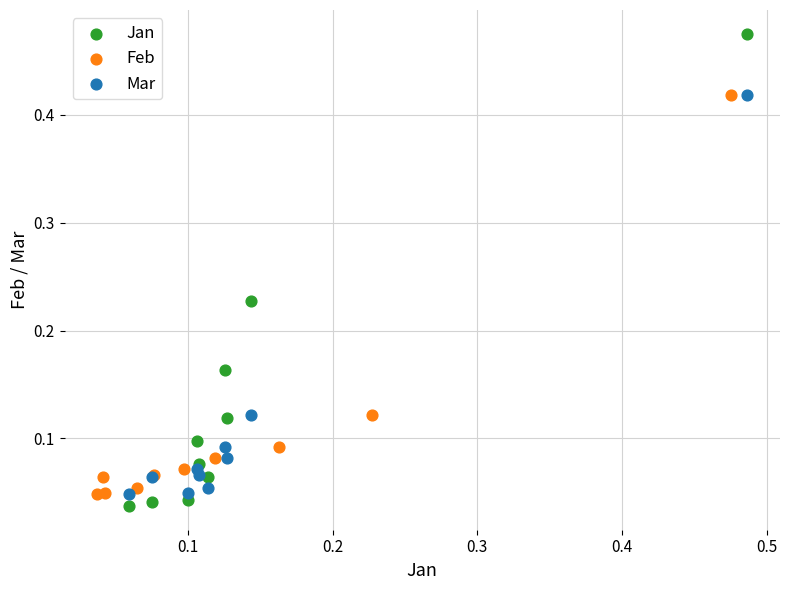

Which series contains the highest Y value?

Jan